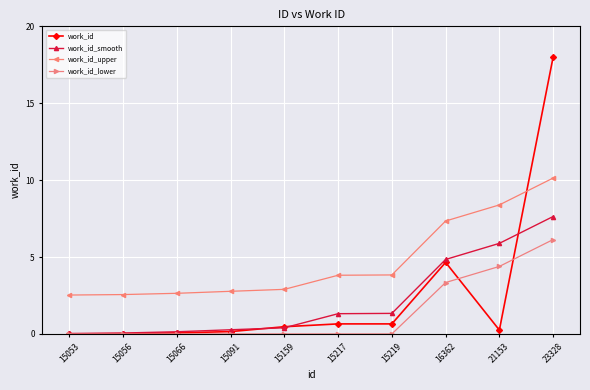

What is the value of the work_id point at the 5th from the left?

0.5